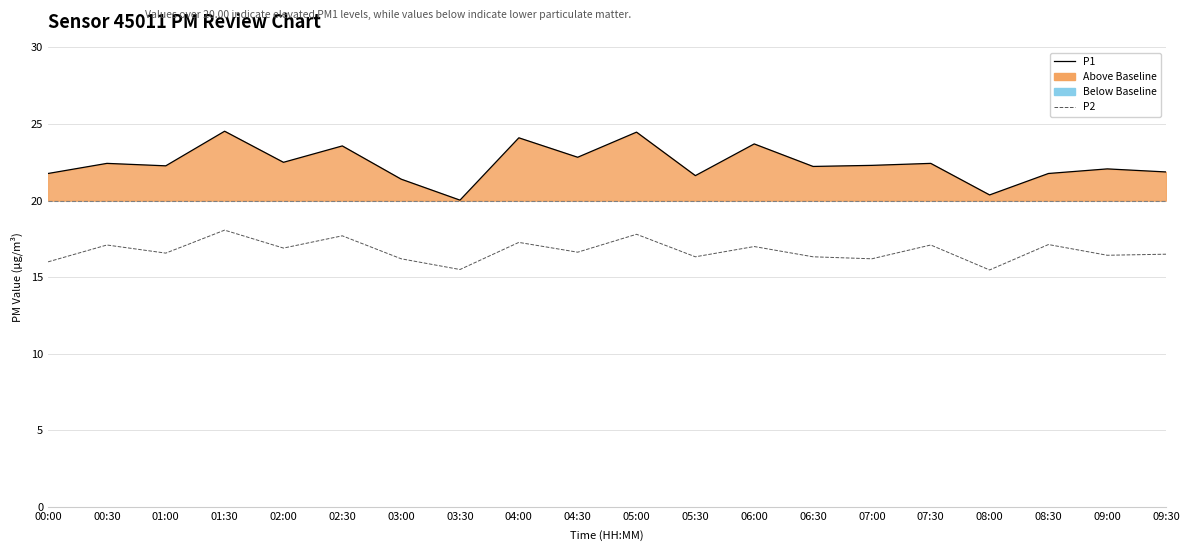

True or false: P2 and P1 cross at least once.

False